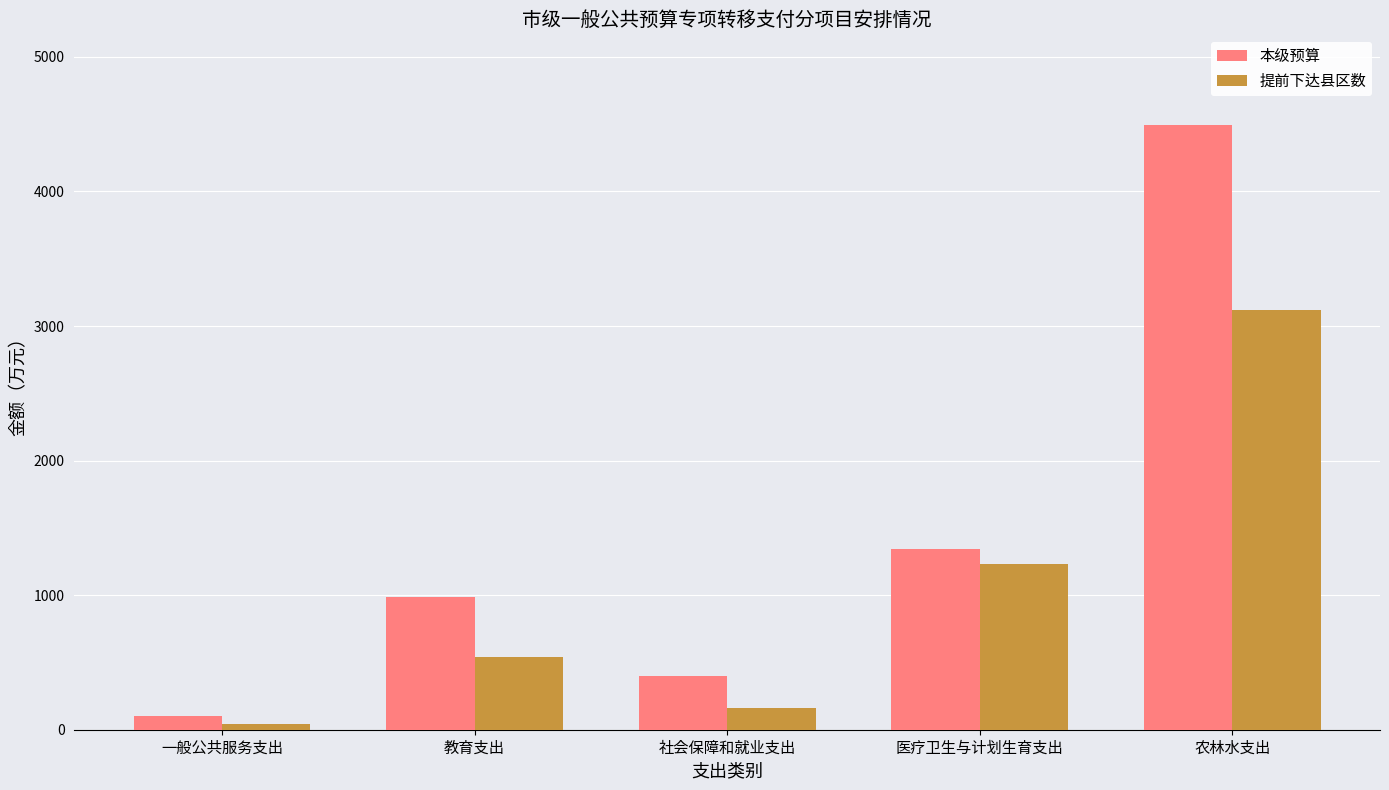

How many values in the 提前下达县区数 series exceed 541?

3